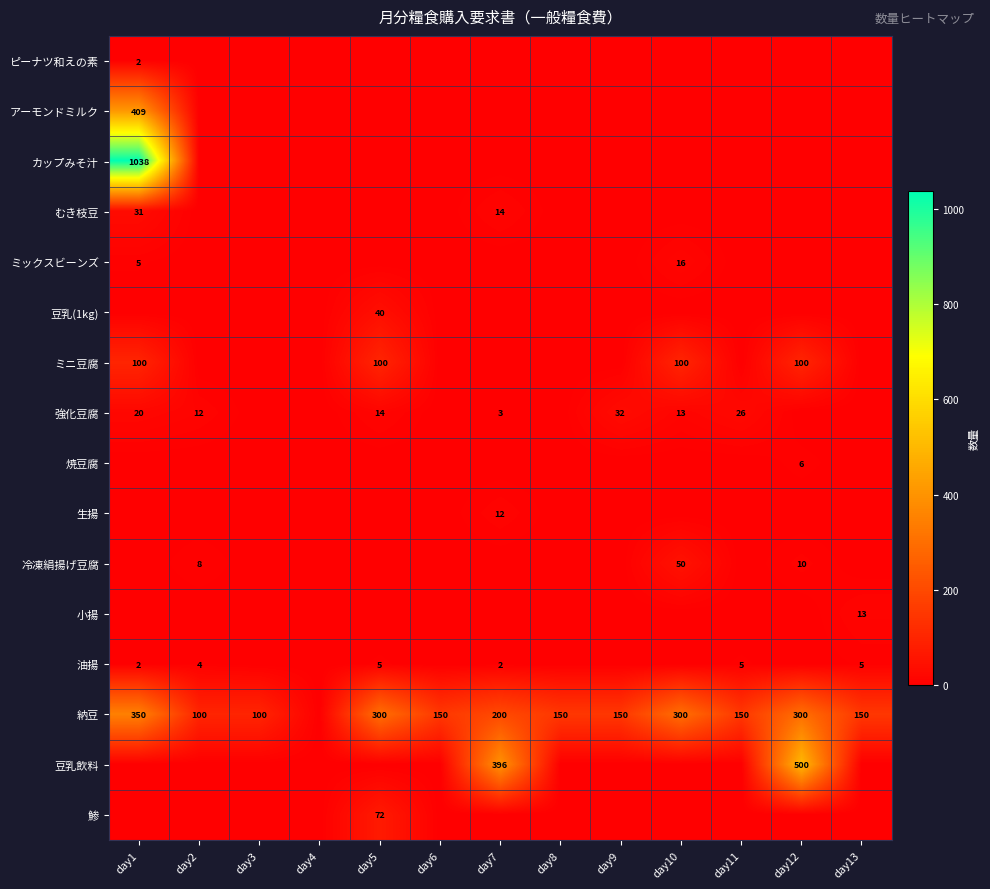

Is it true that ミックスビーンズ equals 16 at day10?

True